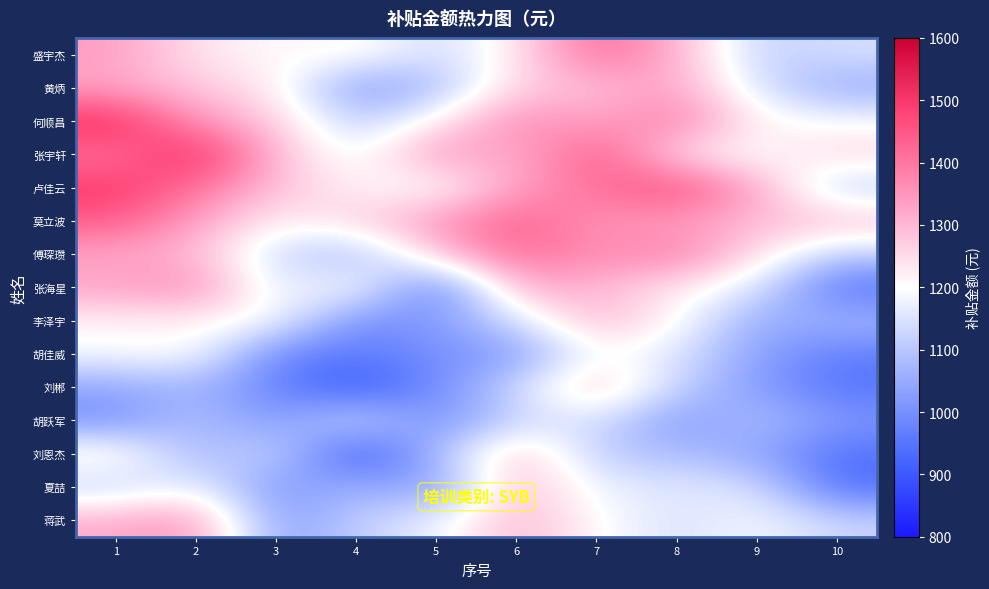

At which category does the chart reach its minimum across all series?

4